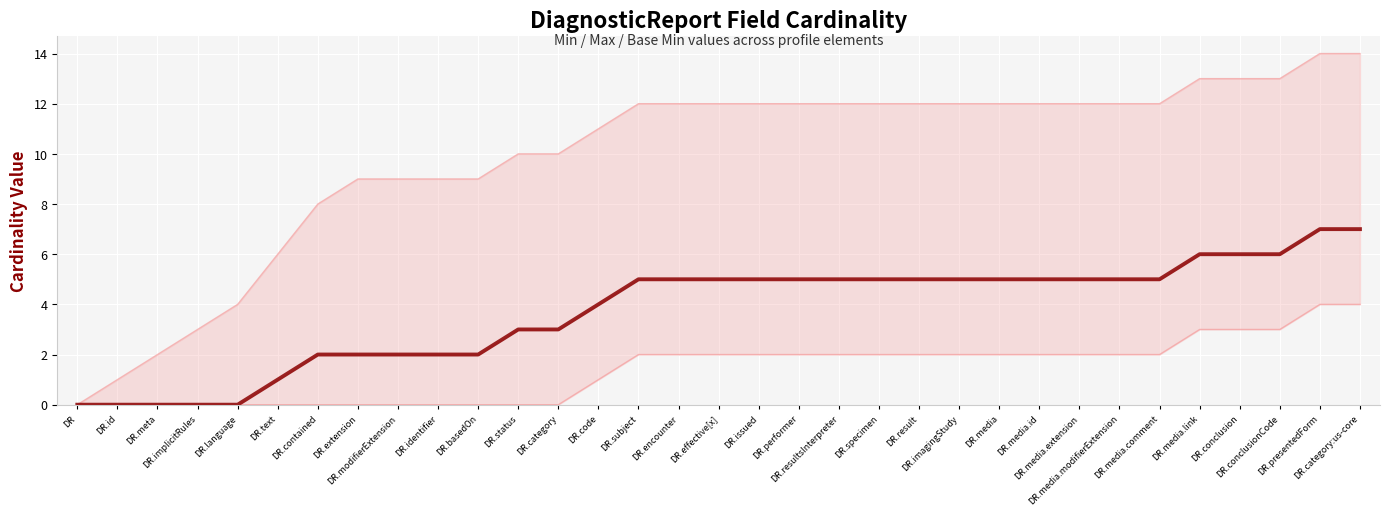

What is the difference between the Max cumulative values at DR.status and DR.result?

2